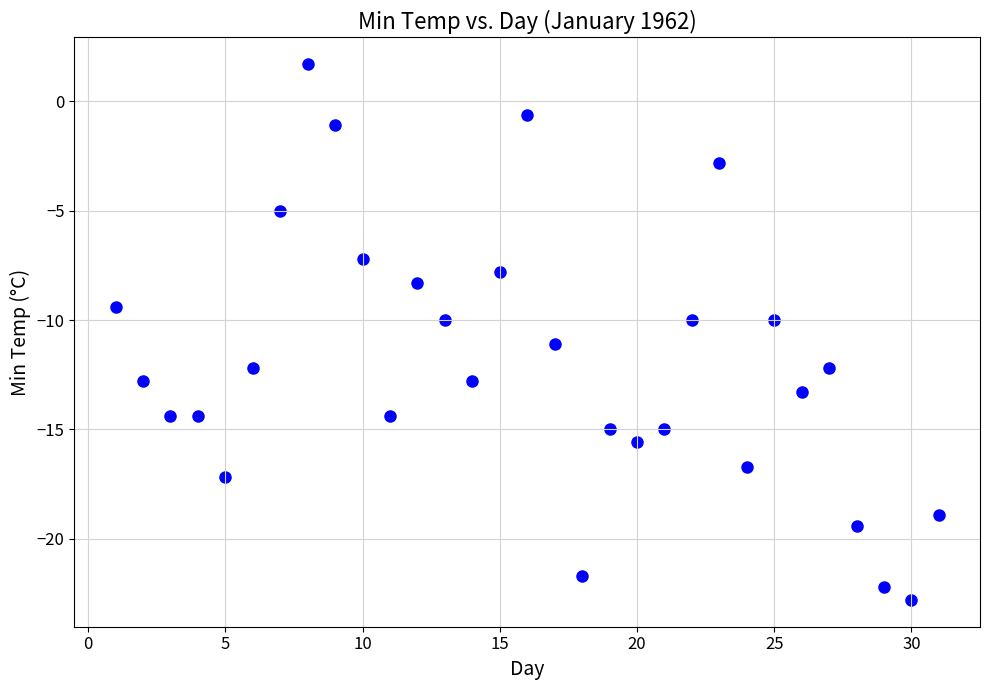

What is the range of Y values (max minus min)?

24.5